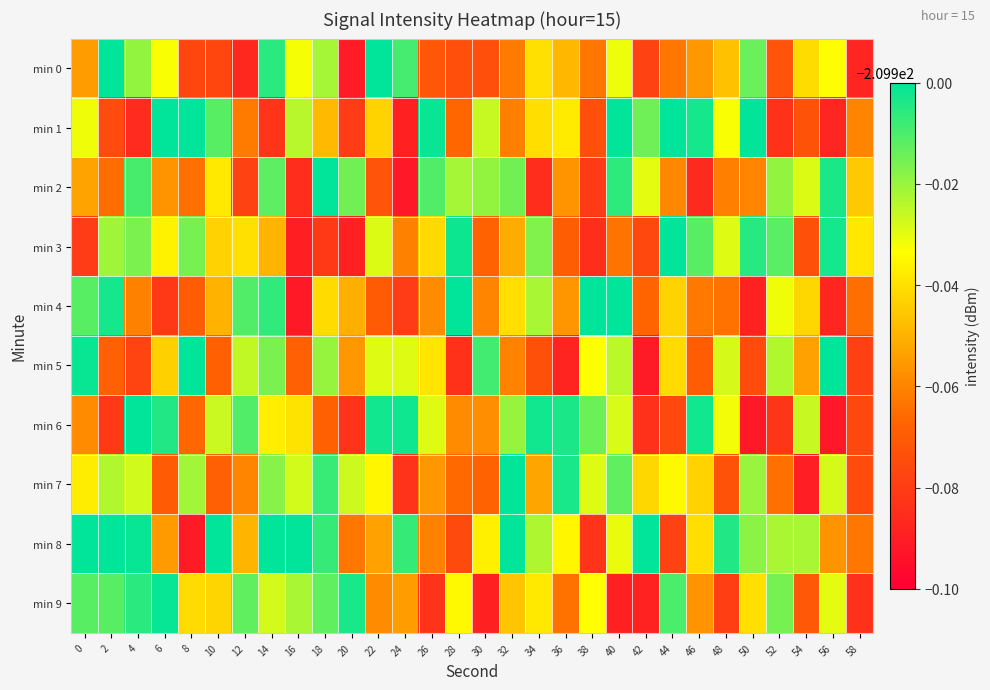

Reading right to left, what are all the values shown in this chart?

min 0: 58=-210.0	56=-209.9	54=-209.9	52=-210.0	50=-209.9	48=-209.9	46=-210.0	44=-210.0	42=-210.0	40=-209.9	38=-210.0	36=-209.9	34=-209.9	32=-210.0	30=-210.0	28=-210.0	26=-210.0	24=-209.9	22=-209.9	20=-210.0	18=-209.9	16=-209.9	14=-209.9	12=-210.0	10=-210.0	8=-210.0	6=-209.9	4=-209.9	2=-209.9	0=-210.0
min 1: 58=-210.0	56=-210.0	54=-210.0	52=-210.0	50=-209.9	48=-209.9	46=-209.9	44=-209.9	42=-209.9	40=-209.9	38=-210.0	36=-209.9	34=-209.9	32=-210.0	30=-209.9	28=-210.0	26=-209.9	24=-210.0	22=-209.9	20=-210.0	18=-209.9	16=-209.9	14=-210.0	12=-210.0	10=-209.9	8=-209.9	6=-209.9	4=-210.0	2=-210.0	0=-209.9
min 2: 58=-209.9	56=-209.9	54=-209.9	52=-209.9	50=-210.0	48=-210.0	46=-210.0	44=-210.0	42=-209.9	40=-209.9	38=-210.0	36=-210.0	34=-210.0	32=-209.9	30=-209.9	28=-209.9	26=-209.9	24=-210.0	22=-210.0	20=-209.9	18=-209.9	16=-210.0	14=-209.9	12=-210.0	10=-209.9	8=-210.0	6=-210.0	4=-209.9	2=-210.0	0=-210.0
min 3: 58=-209.9	56=-209.9	54=-210.0	52=-209.9	50=-209.9	48=-209.9	46=-209.9	44=-209.9	42=-210.0	40=-210.0	38=-210.0	36=-210.0	34=-209.9	32=-210.0	30=-210.0	28=-209.9	26=-209.9	24=-210.0	22=-209.9	20=-210.0	18=-210.0	16=-210.0	14=-209.9	12=-209.9	10=-209.9	8=-209.9	6=-209.9	4=-209.9	2=-209.9	0=-210.0
min 4: 58=-210.0	56=-210.0	54=-209.9	52=-209.9	50=-210.0	48=-210.0	46=-210.0	44=-209.9	42=-210.0	40=-209.9	38=-209.9	36=-210.0	34=-209.9	32=-209.9	30=-210.0	28=-209.9	26=-210.0	24=-210.0	22=-210.0	20=-210.0	18=-209.9	16=-210.0	14=-209.9	12=-209.9	10=-209.9	8=-210.0	6=-210.0	4=-210.0	2=-209.9	0=-209.9
min 5: 58=-210.0	56=-209.9	54=-210.0	52=-209.9	50=-210.0	48=-209.9	46=-210.0	44=-209.9	42=-210.0	40=-209.9	38=-209.9	36=-210.0	34=-210.0	32=-210.0	30=-209.9	28=-210.0	26=-209.9	24=-209.9	22=-209.9	20=-210.0	18=-209.9	16=-210.0	14=-209.9	12=-209.9	10=-210.0	8=-209.9	6=-209.9	4=-210.0	2=-210.0	0=-209.9
min 6: 58=-210.0	56=-210.0	54=-209.9	52=-210.0	50=-210.0	48=-209.9	46=-209.9	44=-210.0	42=-210.0	40=-209.9	38=-209.9	36=-209.9	34=-209.9	32=-209.9	30=-210.0	28=-210.0	26=-209.9	24=-209.9	22=-209.9	20=-210.0	18=-210.0	16=-209.9	14=-209.9	12=-209.9	10=-209.9	8=-210.0	6=-209.9	4=-209.9	2=-210.0	0=-210.0
min 7: 58=-210.0	56=-209.9	54=-210.0	52=-210.0	50=-209.9	48=-210.0	46=-209.9	44=-209.9	42=-209.9	40=-209.9	38=-209.9	36=-209.9	34=-210.0	32=-209.9	30=-210.0	28=-210.0	26=-210.0	24=-210.0	22=-209.9	20=-209.9	18=-209.9	16=-209.9	14=-209.9	12=-210.0	10=-210.0	8=-209.9	6=-210.0	4=-209.9	2=-209.9	0=-209.9
min 8: 58=-210.0	56=-210.0	54=-209.9	52=-209.9	50=-209.9	48=-209.9	46=-209.9	44=-210.0	42=-209.9	40=-209.9	38=-210.0	36=-209.9	34=-209.9	32=-209.9	30=-209.9	28=-210.0	26=-210.0	24=-209.9	22=-210.0	20=-210.0	18=-209.9	16=-209.9	14=-209.9	12=-209.9	10=-209.9	8=-210.0	6=-210.0	4=-209.9	2=-209.9	0=-209.9
min 9: 58=-210.0	56=-209.9	54=-210.0	52=-209.9	50=-209.9	48=-210.0	46=-210.0	44=-209.9	42=-210.0	40=-210.0	38=-209.9	36=-210.0	34=-209.9	32=-209.9	30=-210.0	28=-209.9	26=-210.0	24=-210.0	22=-210.0	20=-209.9	18=-209.9	16=-209.9	14=-209.9	12=-209.9	10=-209.9	8=-209.9	6=-209.9	4=-209.9	2=-209.9	0=-209.9